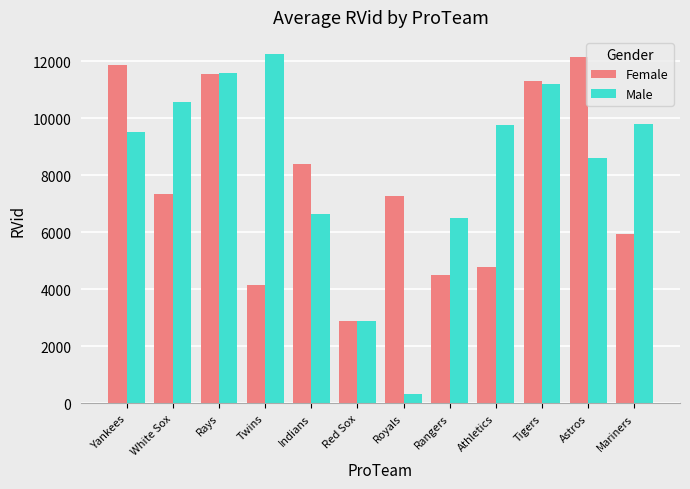

Read the Female value at Red Sox.

2899.0